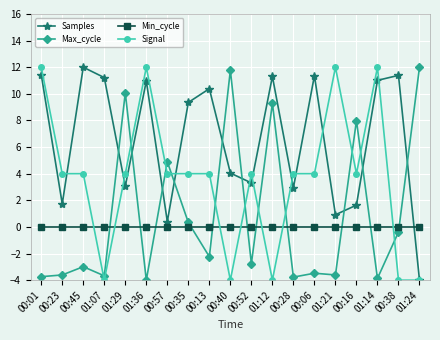

Does the chart display data point markers on the line(s)?

Yes